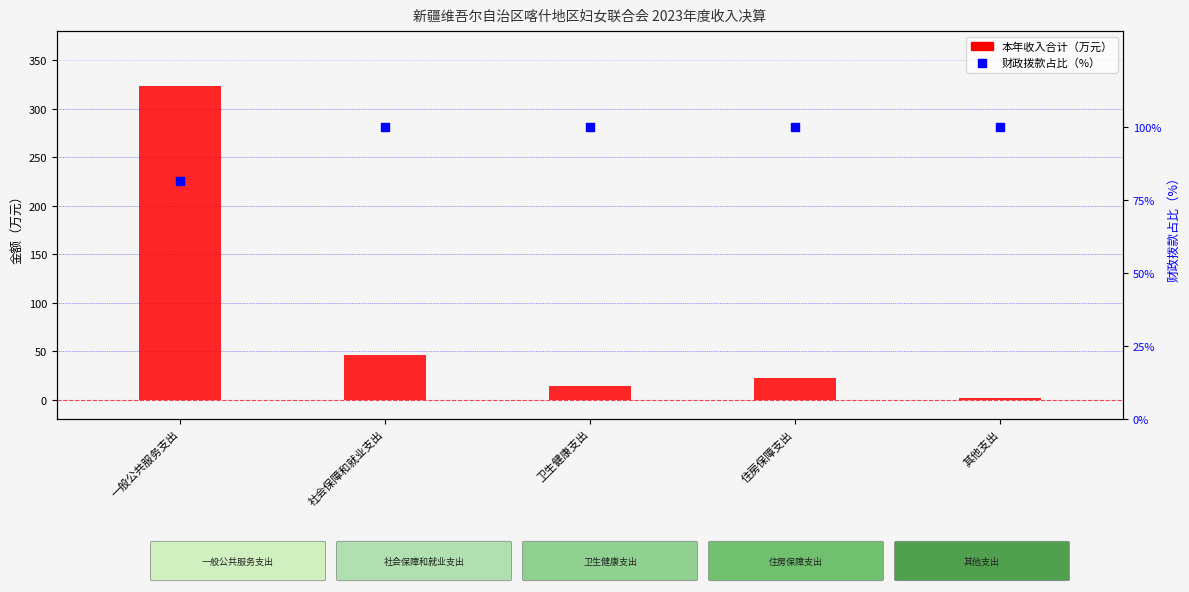

What is the total value across all series at 社会保障和就业支出?

145.9